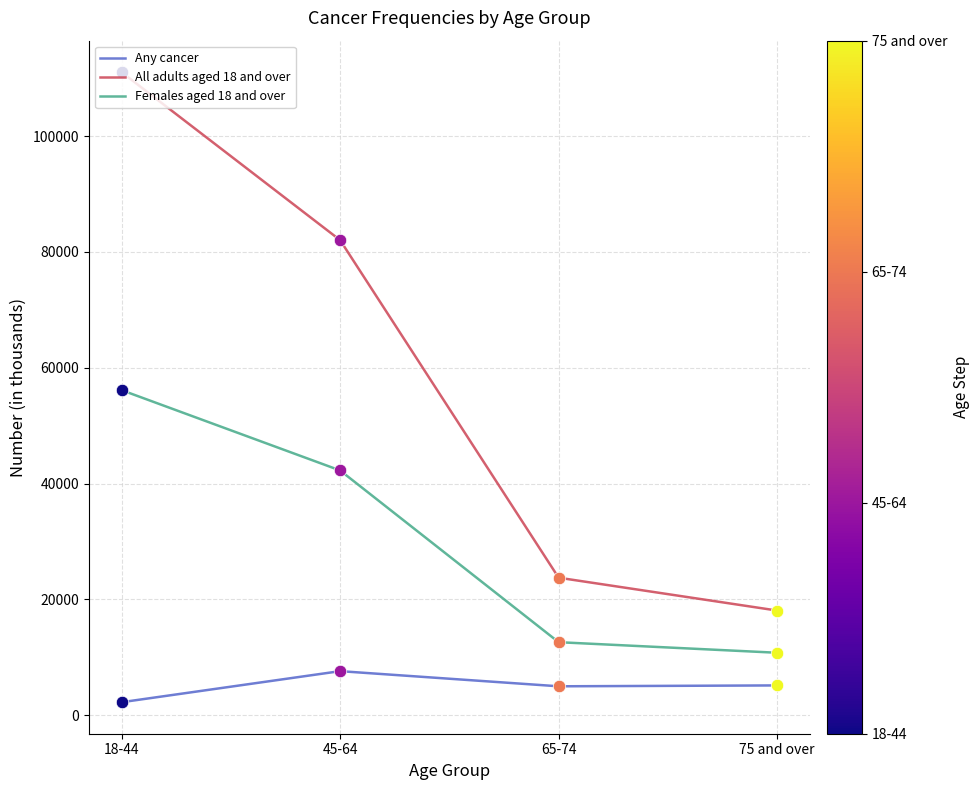

What are all the series names shown in the legend?

Any cancer, All adults aged 18 and over, Females aged 18 and over